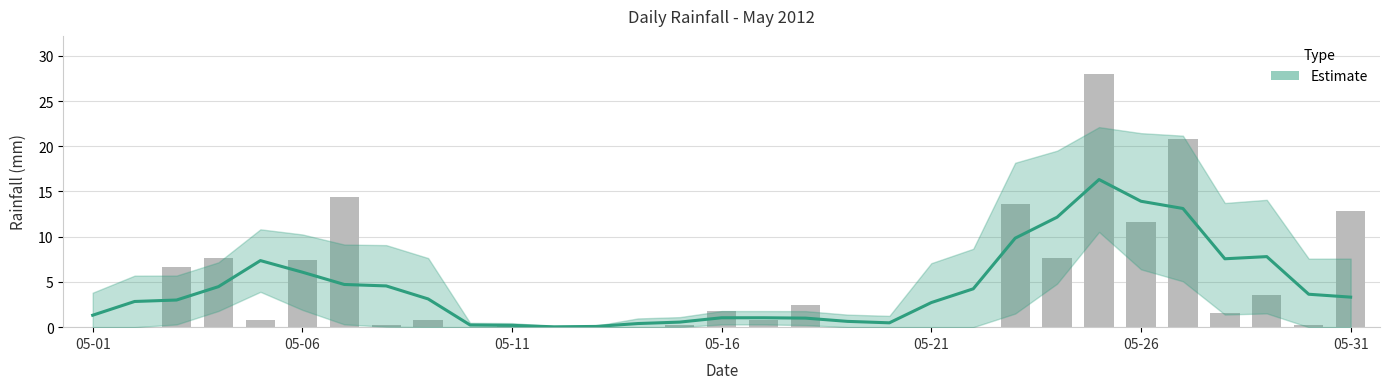

Rank the series by their average value, from lowest to highest.

Estimate, rain